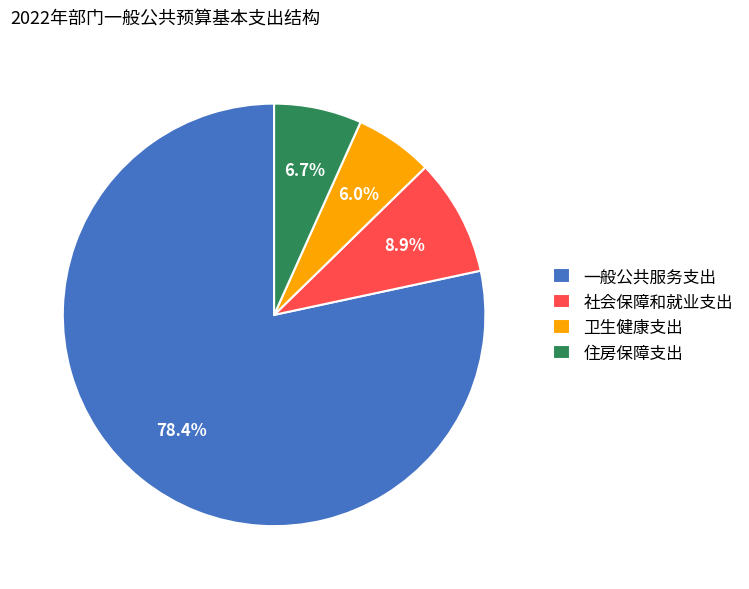

Does any single category account for the majority?

Yes